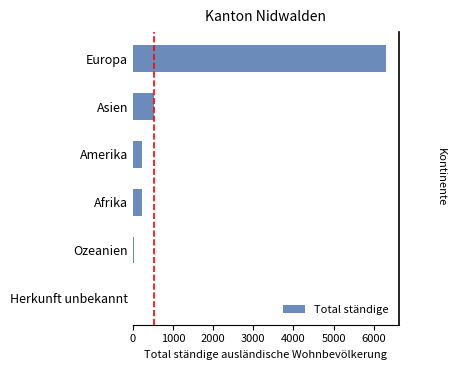

The value at Ozeanien is 27. True or false?

False